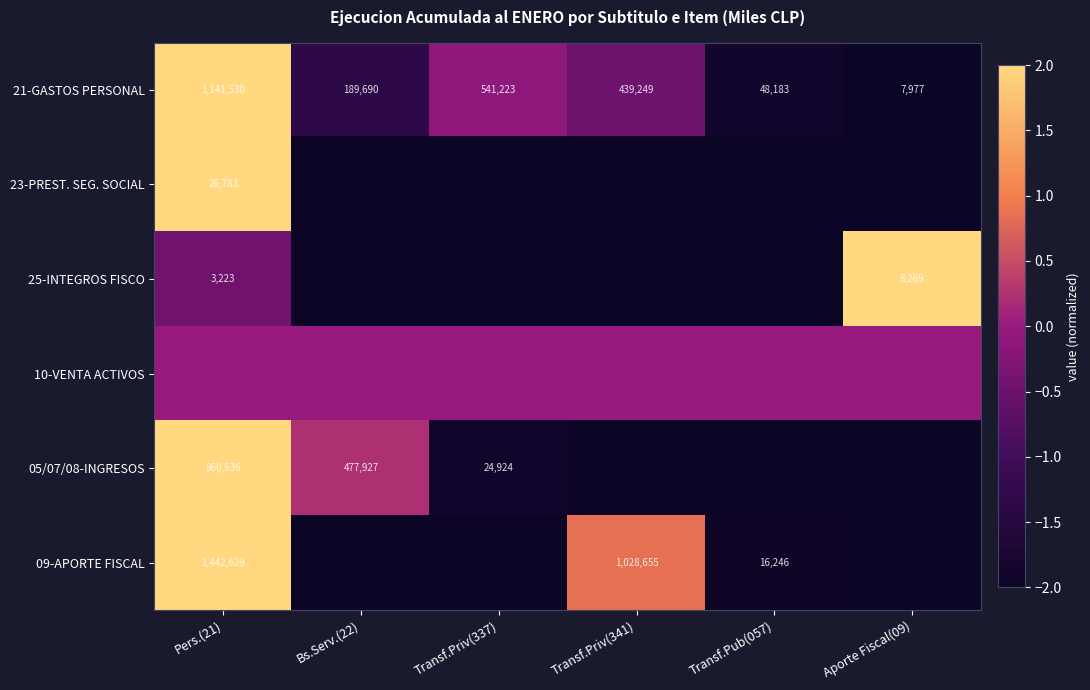

What is the lowest value of the 21-GASTOS PERSONAL series?

7977